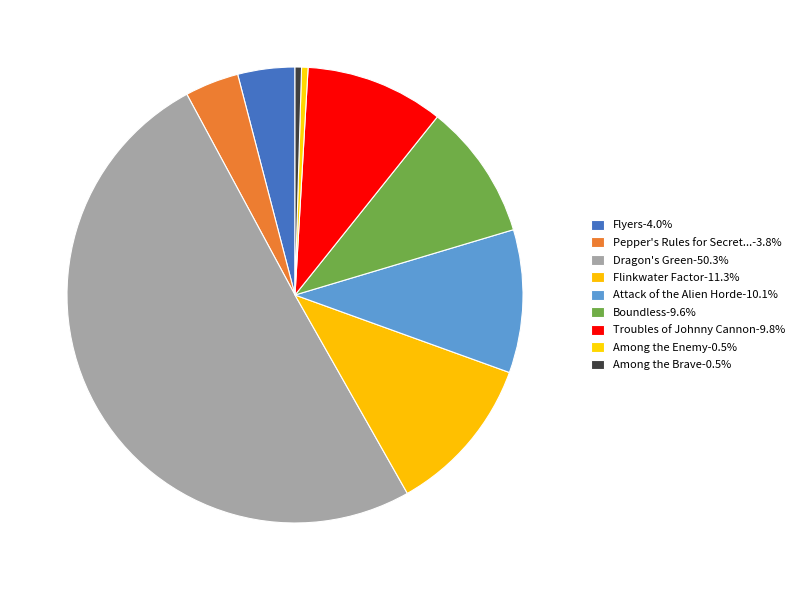

How many slices are in this pie chart?

9